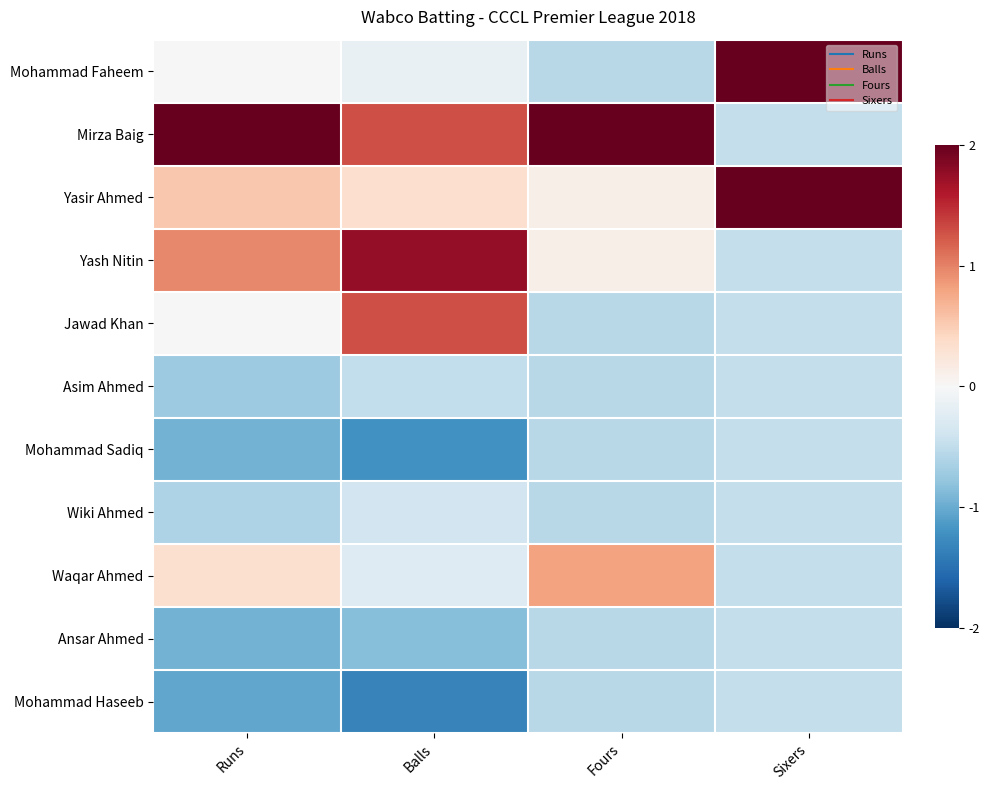

Which series changed the most between Fours and Sixers?

Mirza Baig